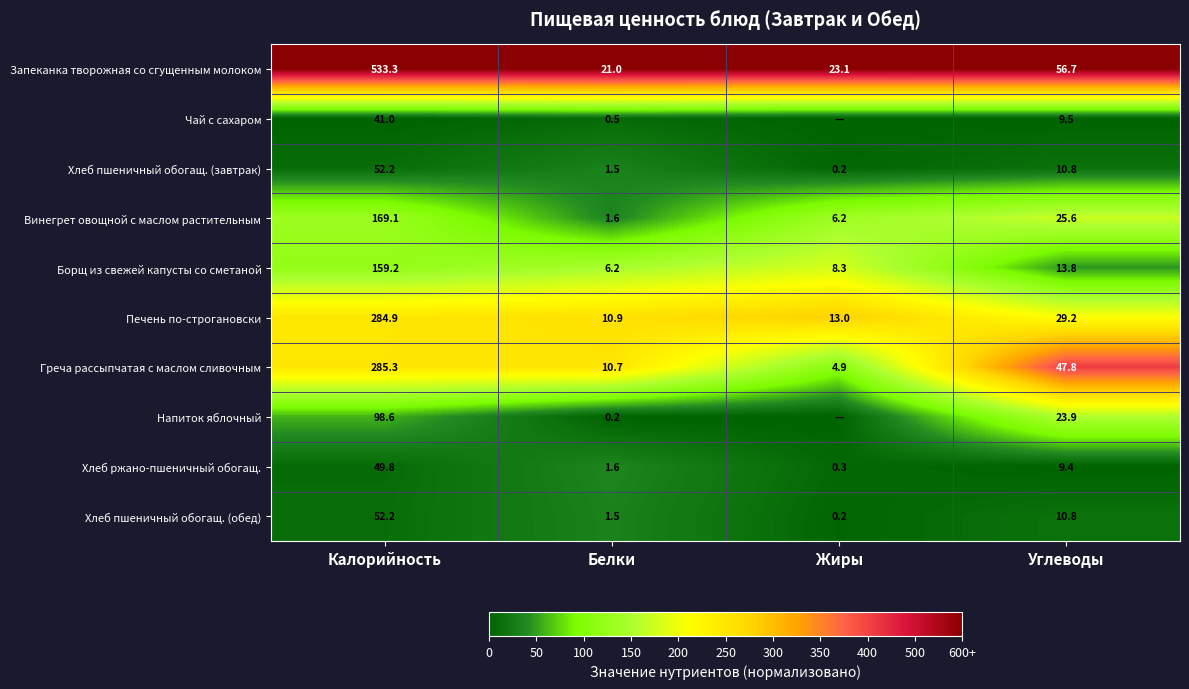

What value does the Винегрет овощной с маслом растительным series have at Калорийность?

169.1